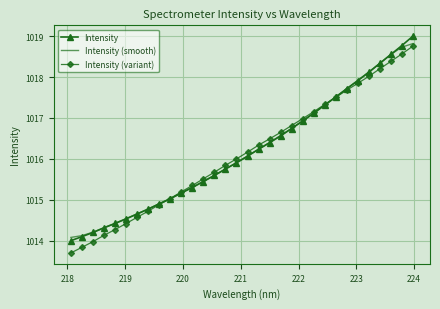

What is the minimum value for Intensity?

1014.0